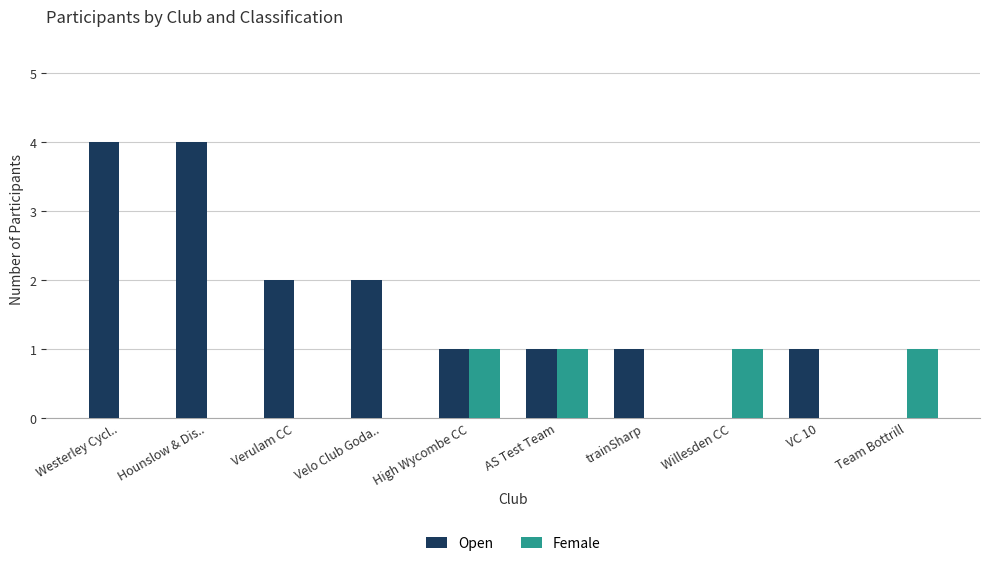

Reading left to right, extract all data points from this chart.

Open: 4	4	2	2	1	1	1	0	1	0
Female: 0	0	0	0	1	1	0	1	0	1